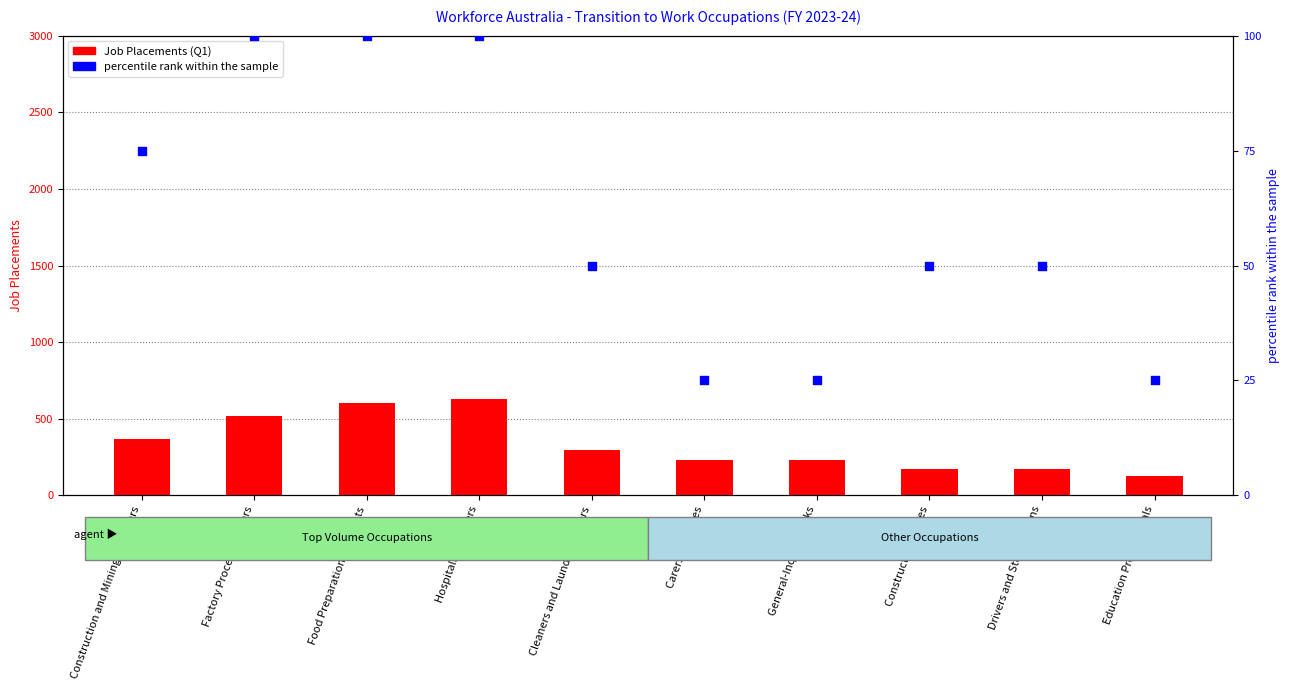

Which series reaches the maximum Y coordinate?

Job Placements (Q1)